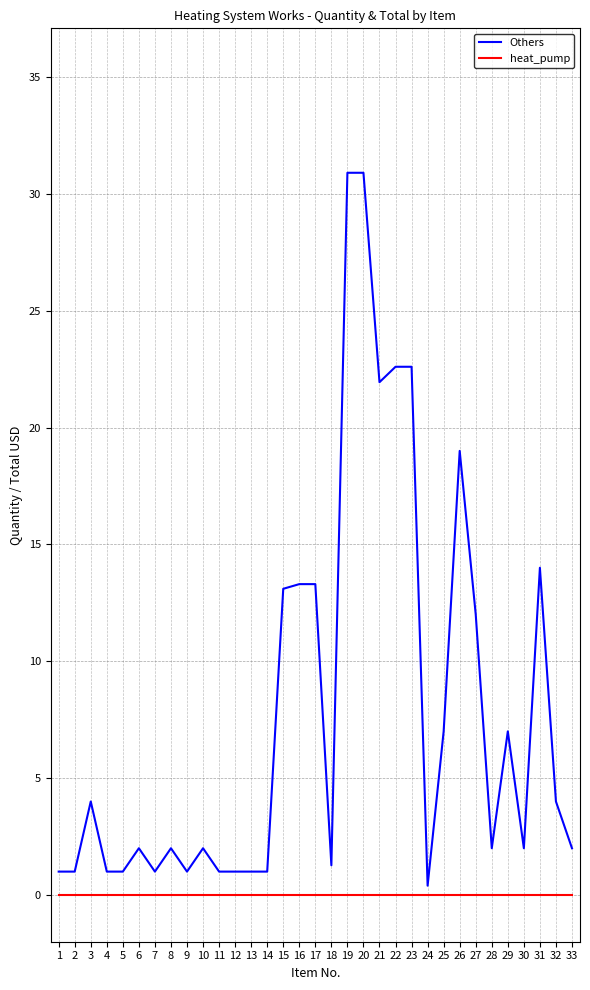

Is this an area chart (filled region under the line)?

No